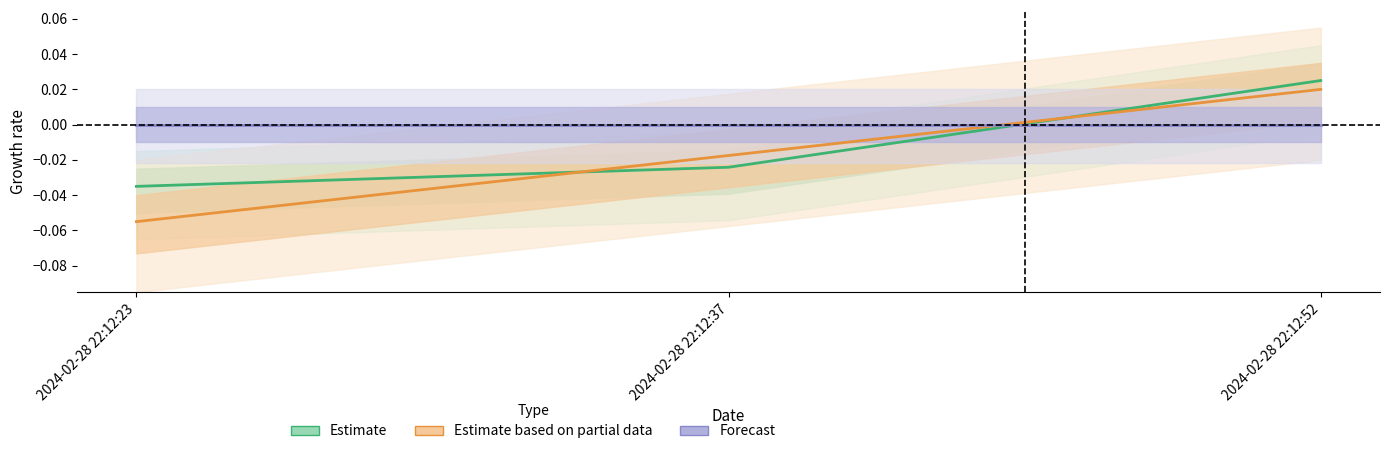

Count the Estimate based on partial data values in the range 0 to 1.

1